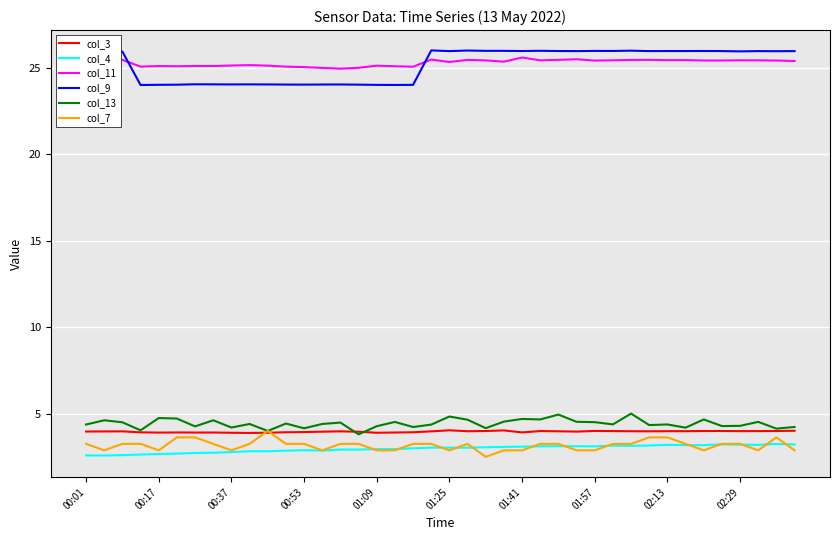

What is the highest value of the col_4 series?

3.2